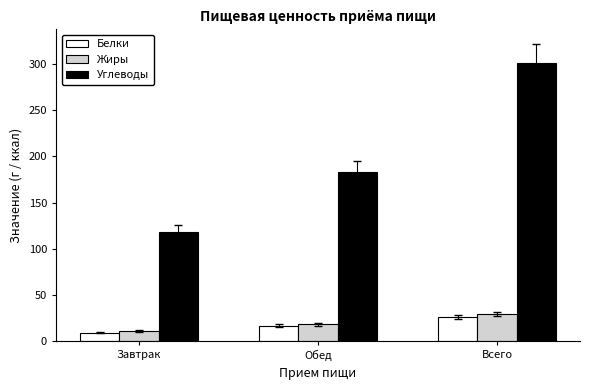

What is the maximum value shown in the chart?

301.2